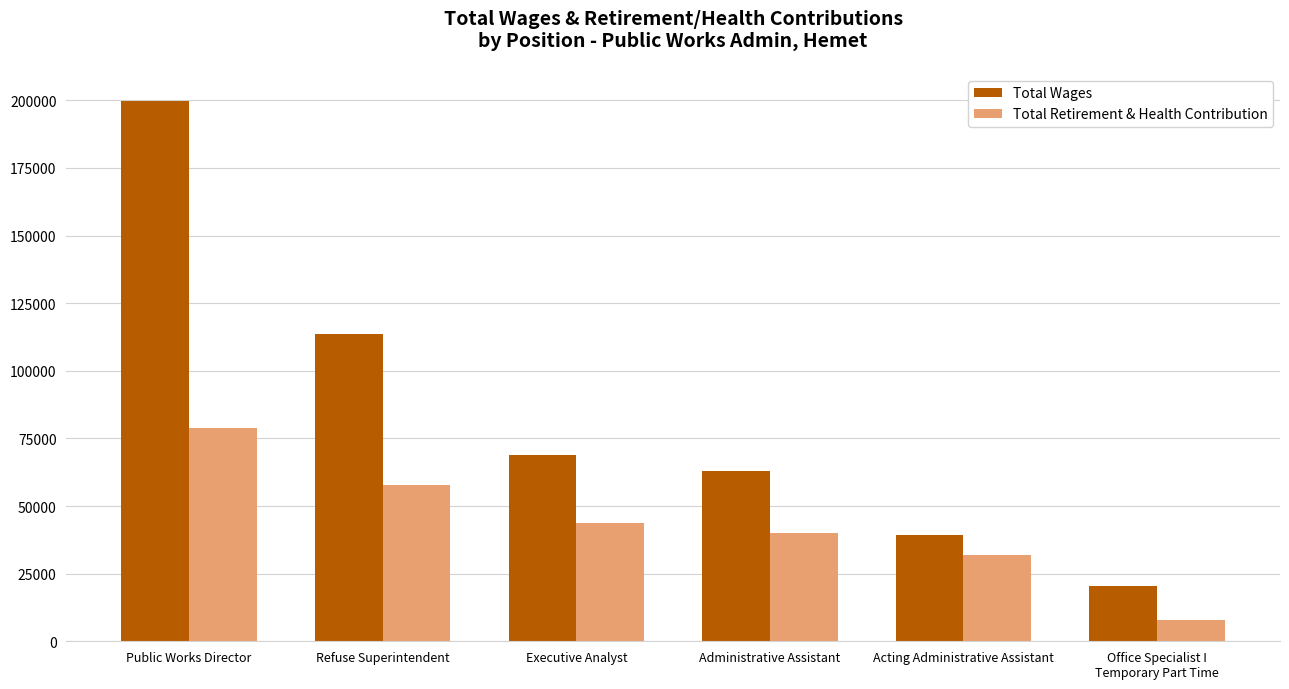

What are all the series names shown in the legend?

Total Wages, Total Retirement & Health Contribution